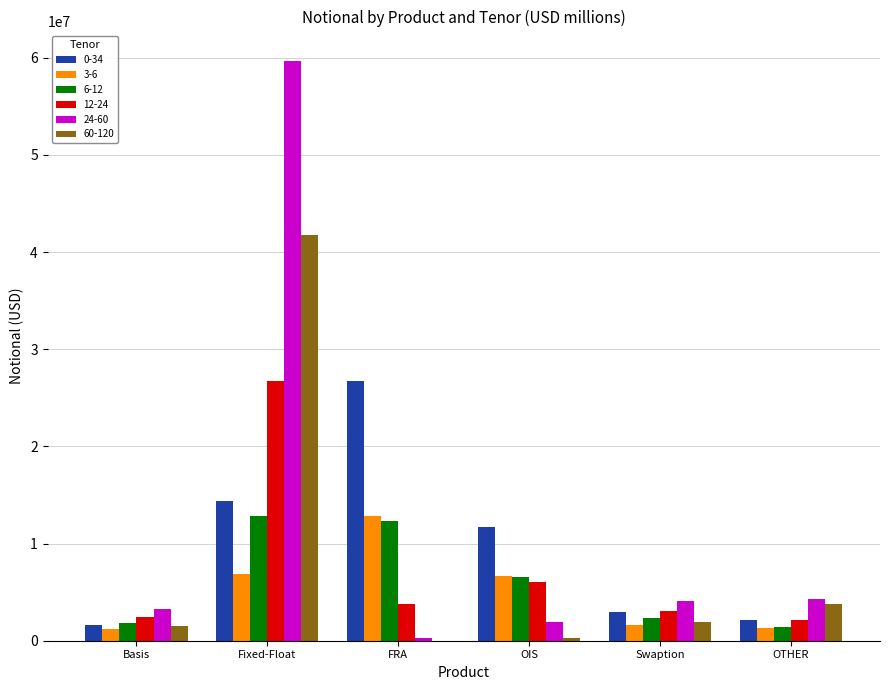

Is the value of 6-12 at Swaption greater than the value of 24-60 at FRA?

Yes